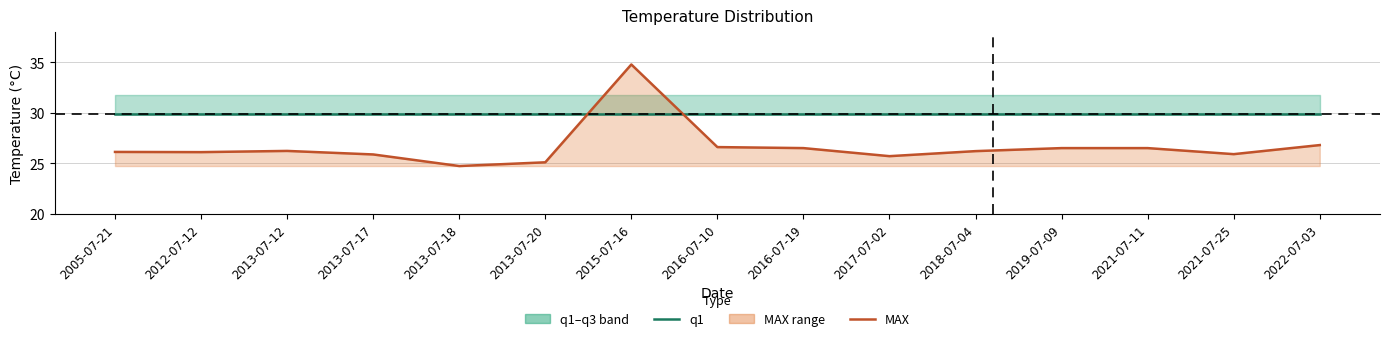

What is the approximate value of q1 at 2019-07-09?

29.9